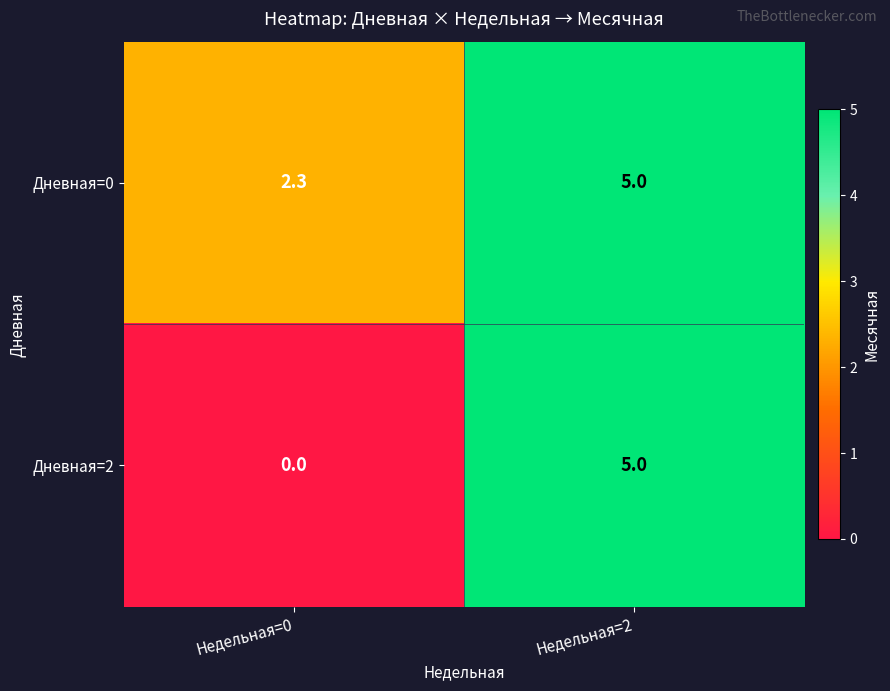

Count the number of data series in this chart.

2